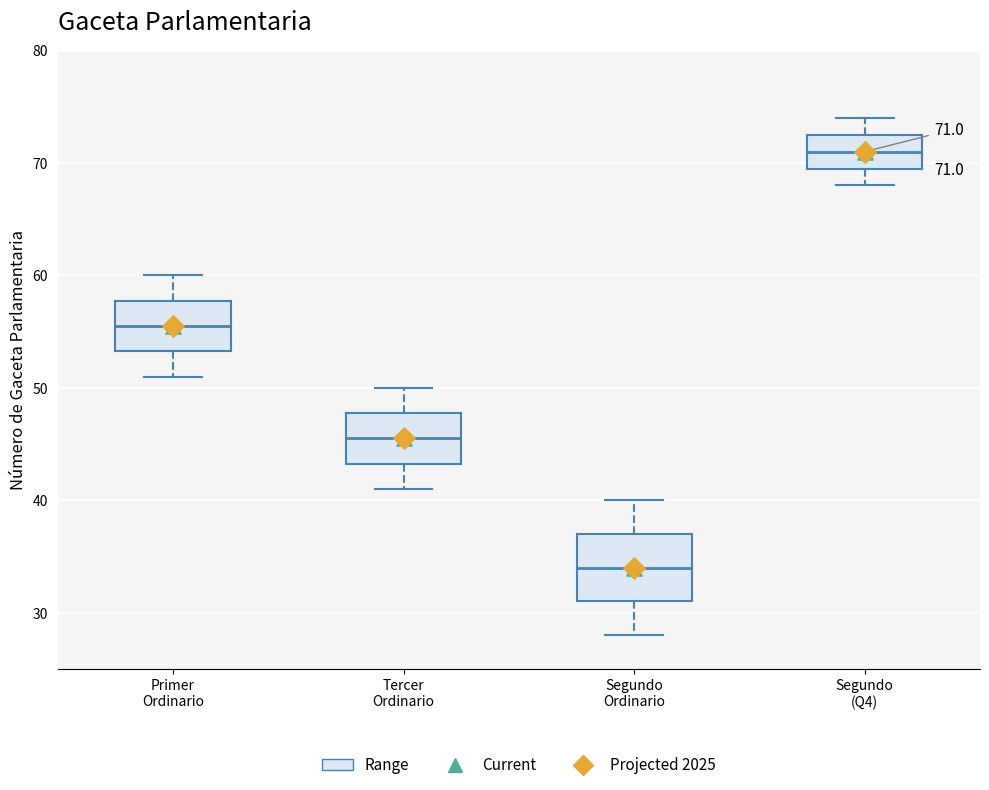

Which box is the tallest, from its lower edge to its upper edge?

Segundo Ordinario